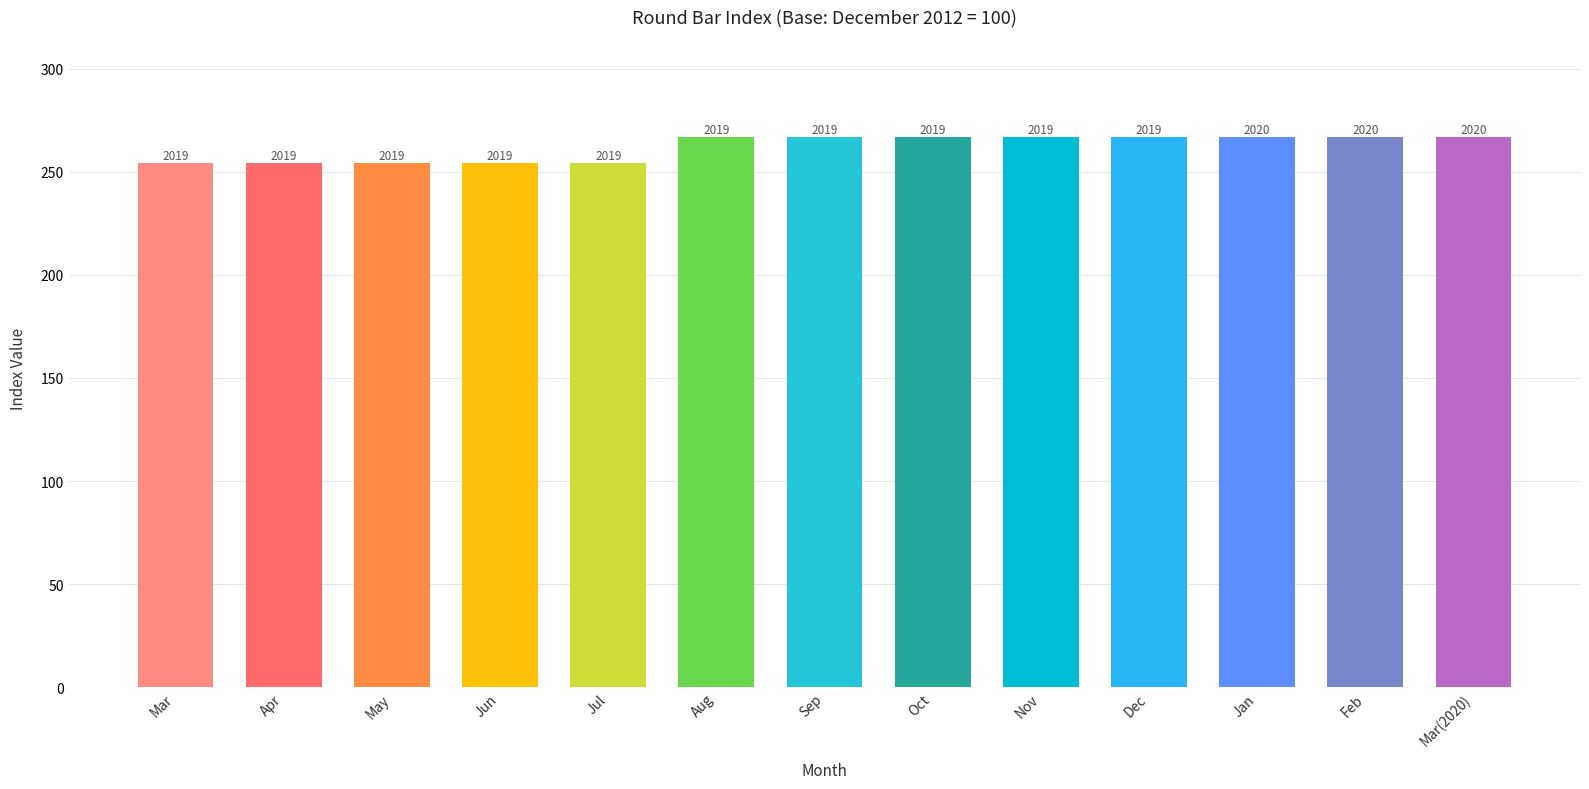

Reading left to right, list all the values displayed in this chart.

Mar=254.1	Apr=254.1	May=254.1	Jun=254.1	Jul=254.1	Aug=266.8	Sep=266.8	Oct=266.8	Nov=266.8	Dec=266.8	Jan=266.8	Feb=266.8	Mar(2020)=266.8